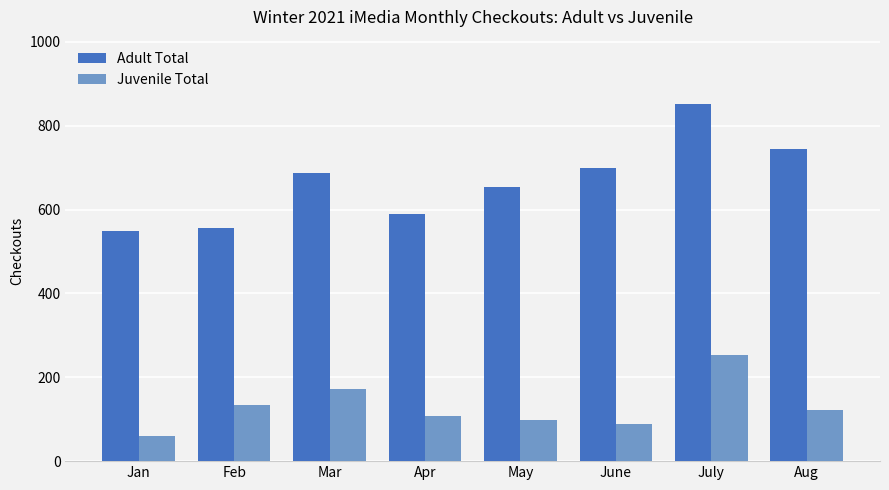

What is the difference between the maximum and minimum values in the Juvenile Total series?

193